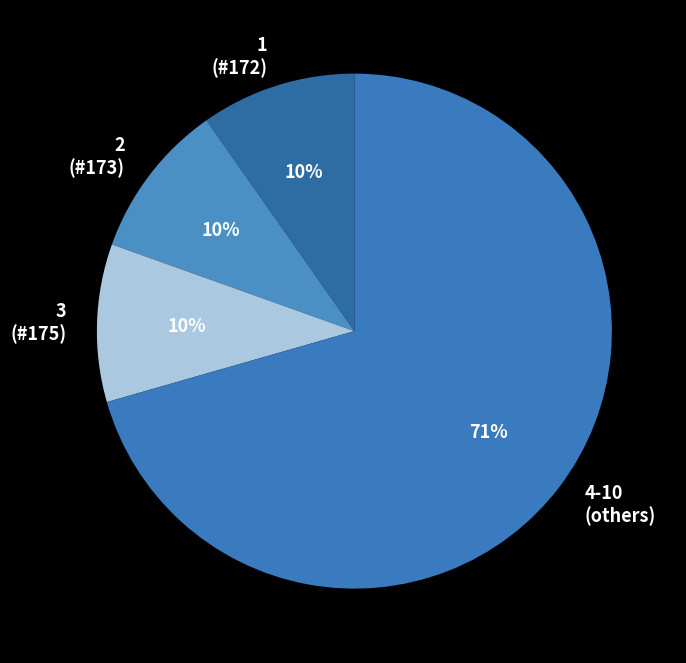

Is it true that 1 (#172) is 15% of the pie?

False